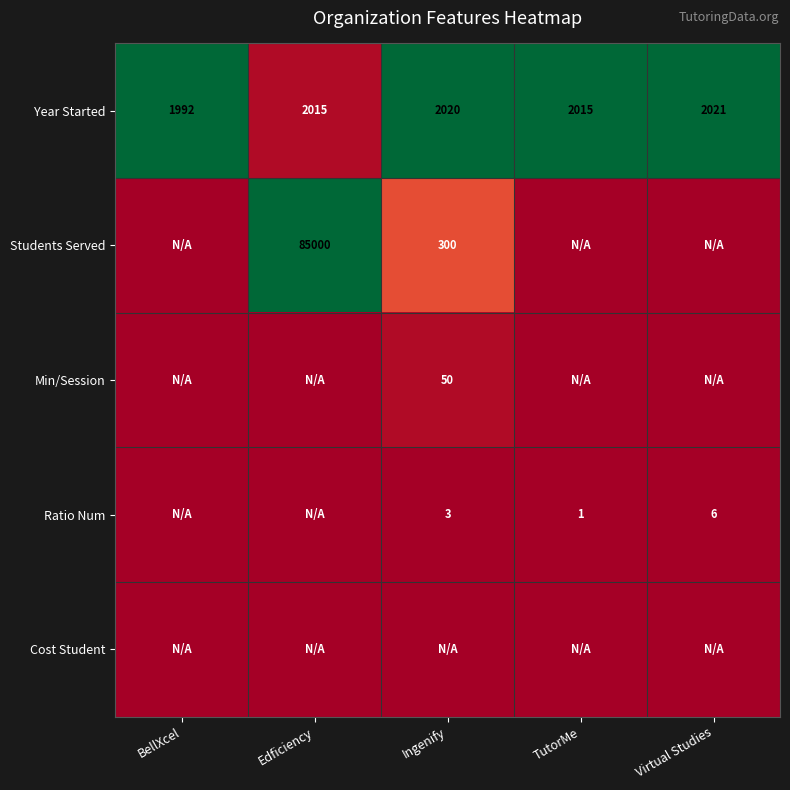

What is the sum of the Year Started values at Ingenify and Virtual Studies?

4041